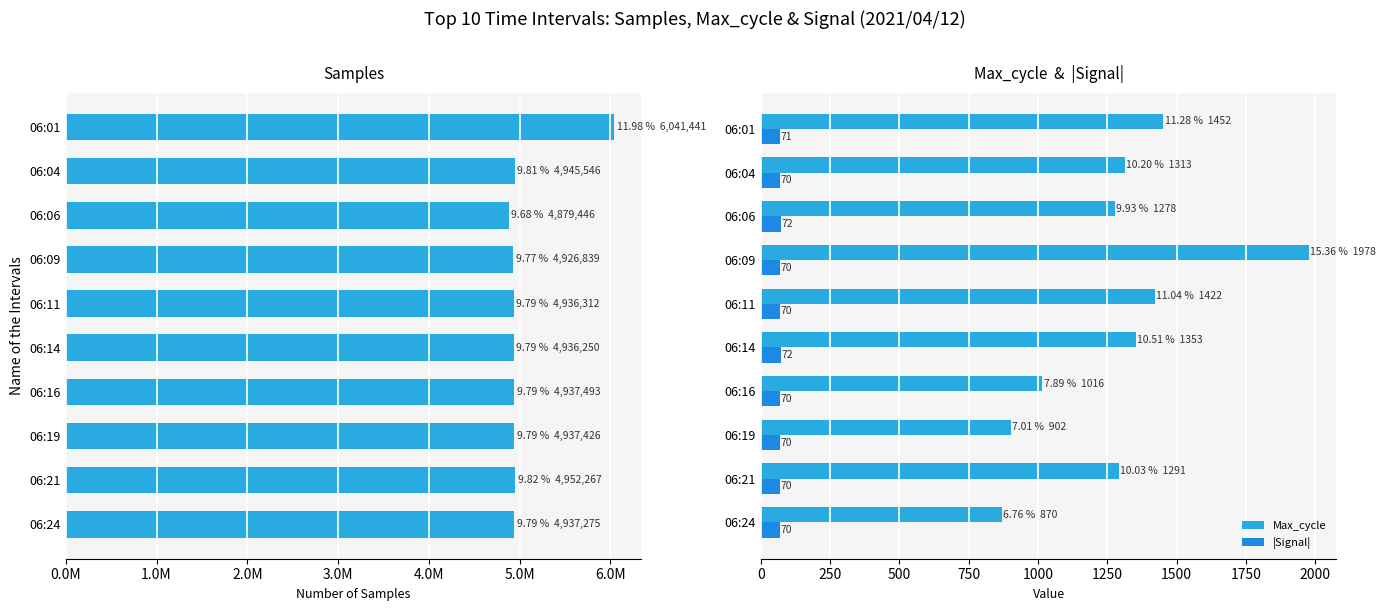

What position from the left is 1.0M?

2